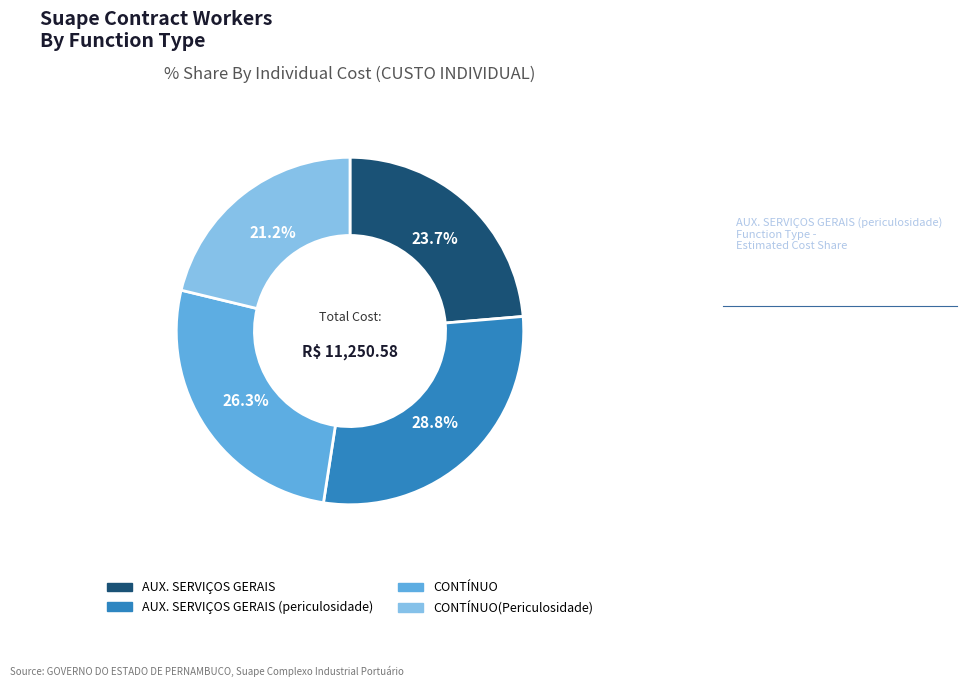

Is there any slice that represents more than half of the pie?

No